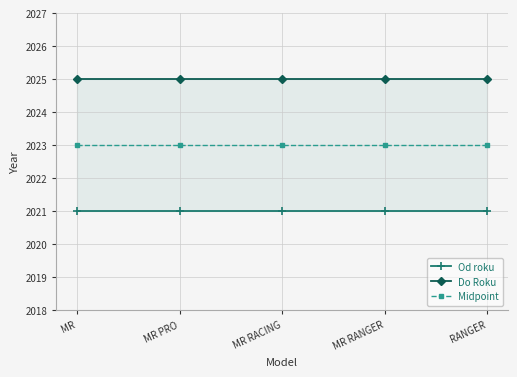

Reading right to left, transcribe all the data shown in this chart.

Od roku: RANGER=2021	MR RANGER=2021	MR RACING=2021	MR PRO=2021	MR=2021
Do Roku: RANGER=2025	MR RANGER=2025	MR RACING=2025	MR PRO=2025	MR=2025
Midpoint: RANGER=2023	MR RANGER=2023	MR RACING=2023	MR PRO=2023	MR=2023